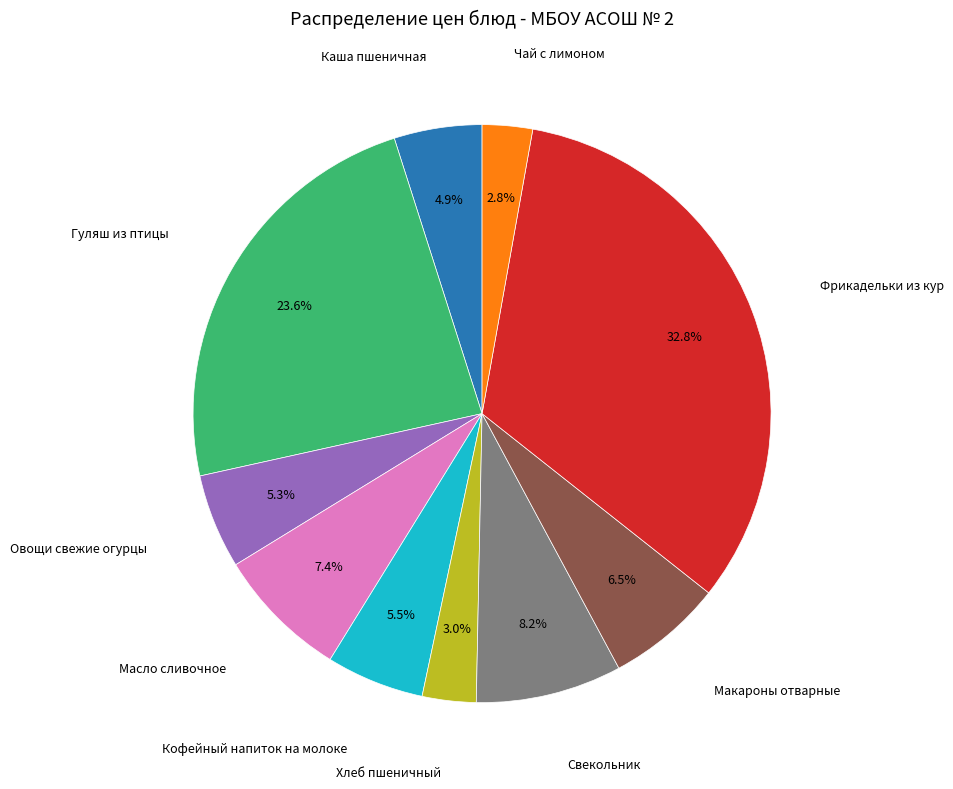

Is there a majority slice in this chart?

No